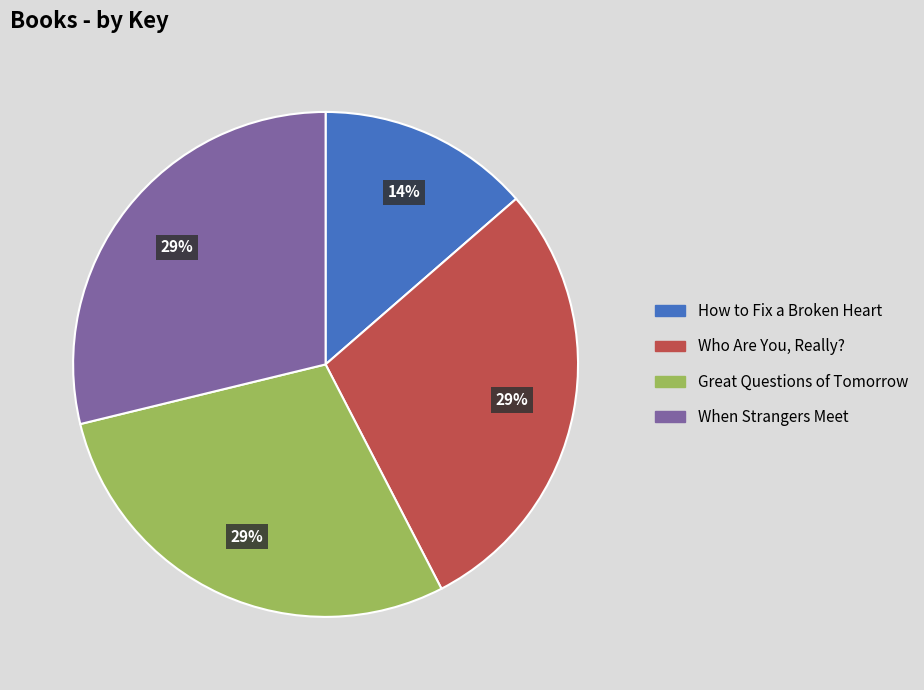

What is the smallest slice in the pie chart?

How to Fix a Broken Heart